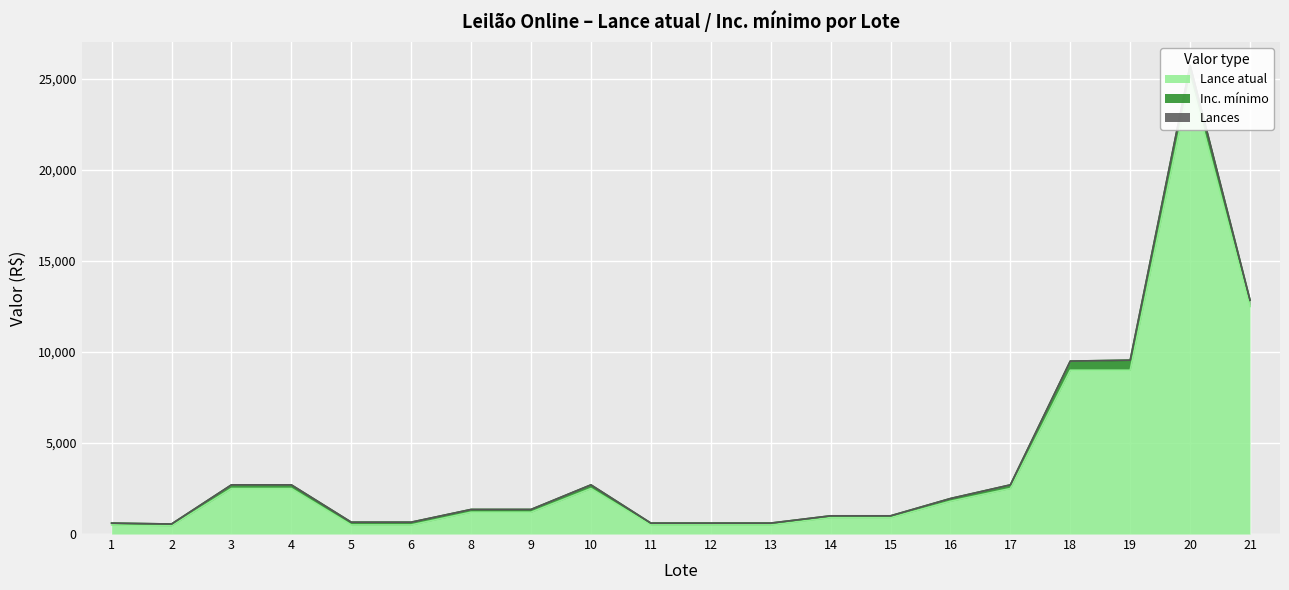

At how many categories does at least one series exceed 11112?

2